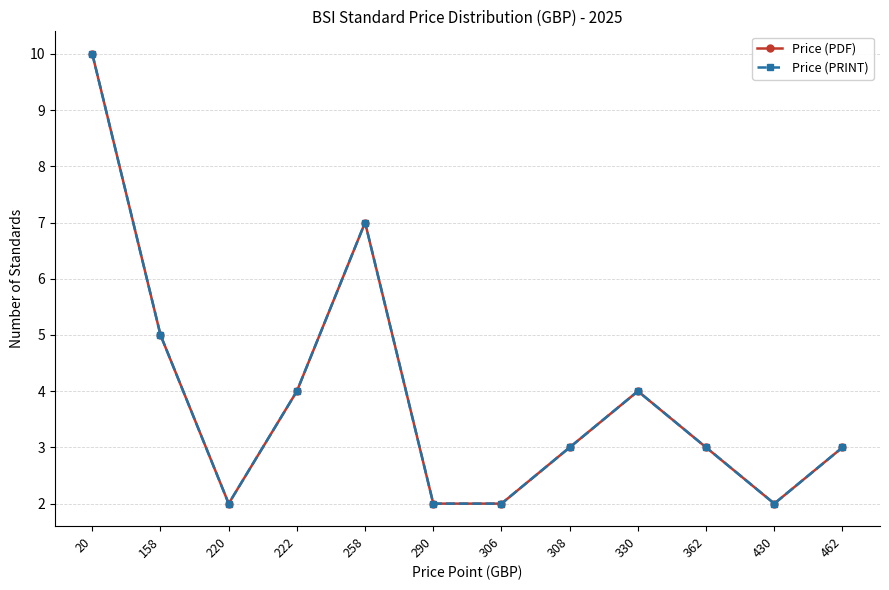

Which has a higher value, 222 or 462?

222